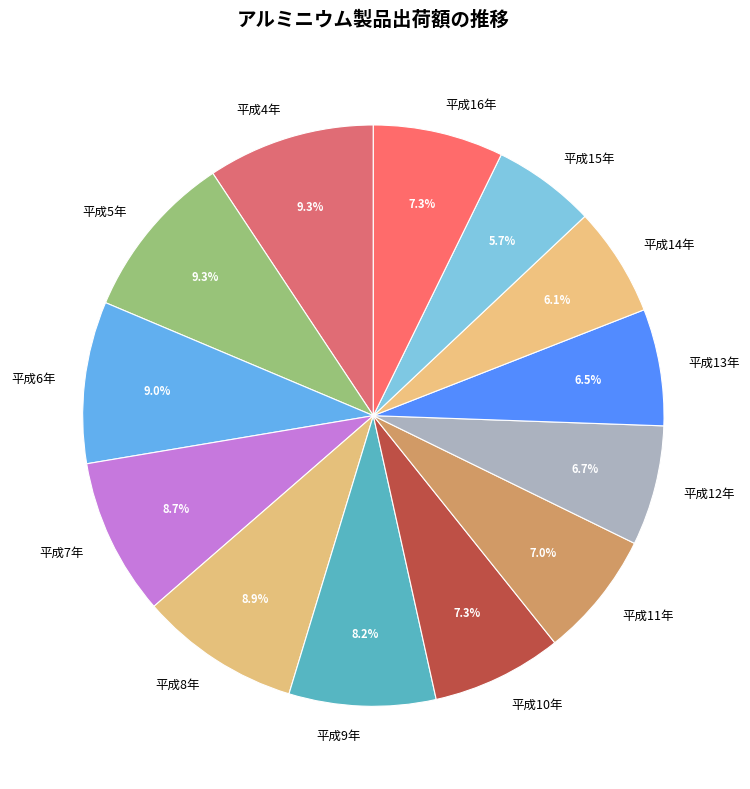

To the nearest percent, what is the average slice percentage?

8%